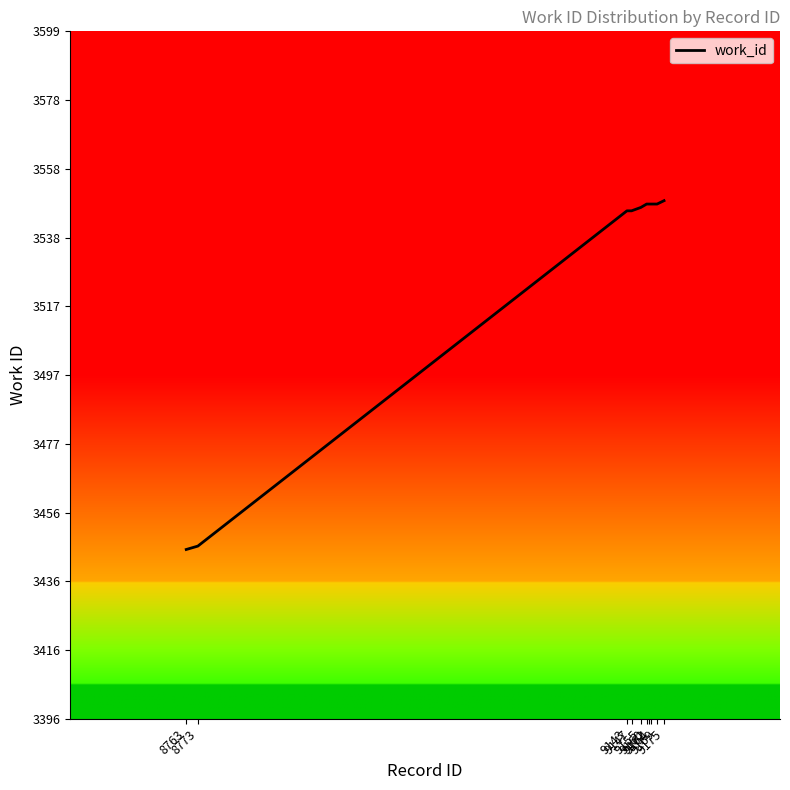

What is the smallest value displayed?

3446